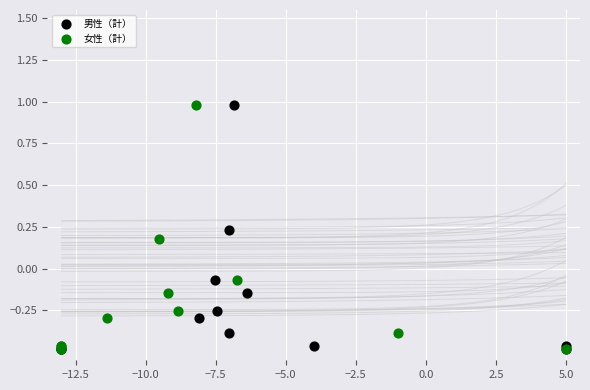

What are all the series names shown in the legend?

男性（計）, 女性（計）